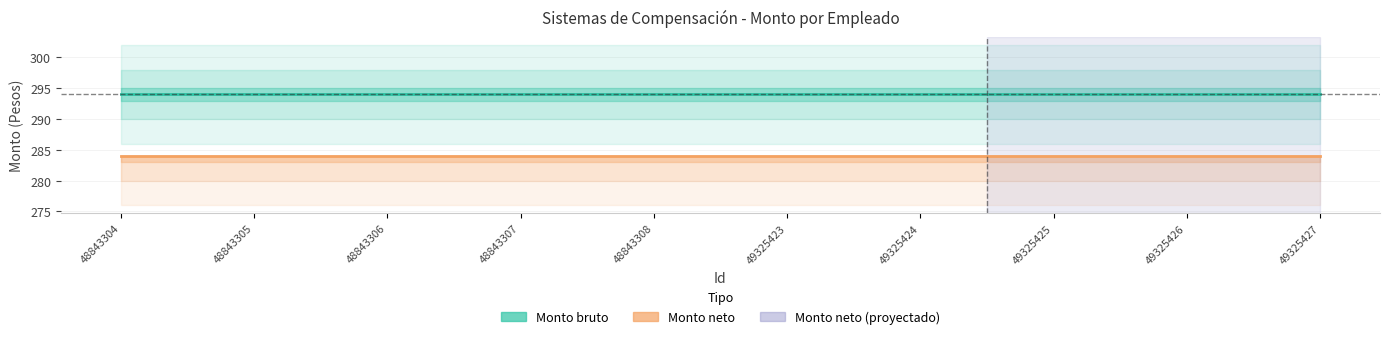

List the series in order of their peak value, lowest first.

Monto neto, Monto bruto